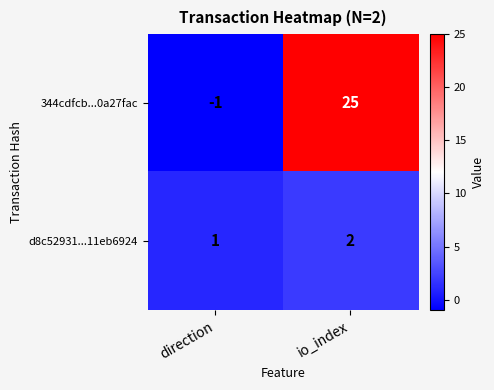

What is the sum of all 344cdfcb...0a27fac values?

24